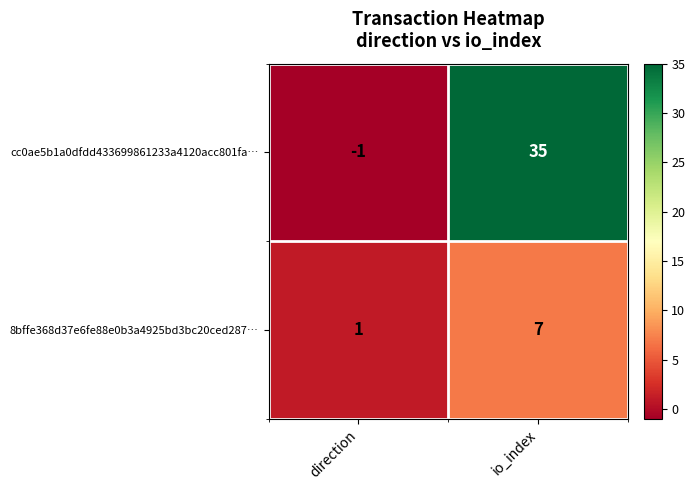

Rank the series at io_index from lowest to highest value.

8bffe368d37e6fe88e0b3a4925bd3bc20ced287…, cc0ae5b1a0dfdd433699861233a4120acc801fa…